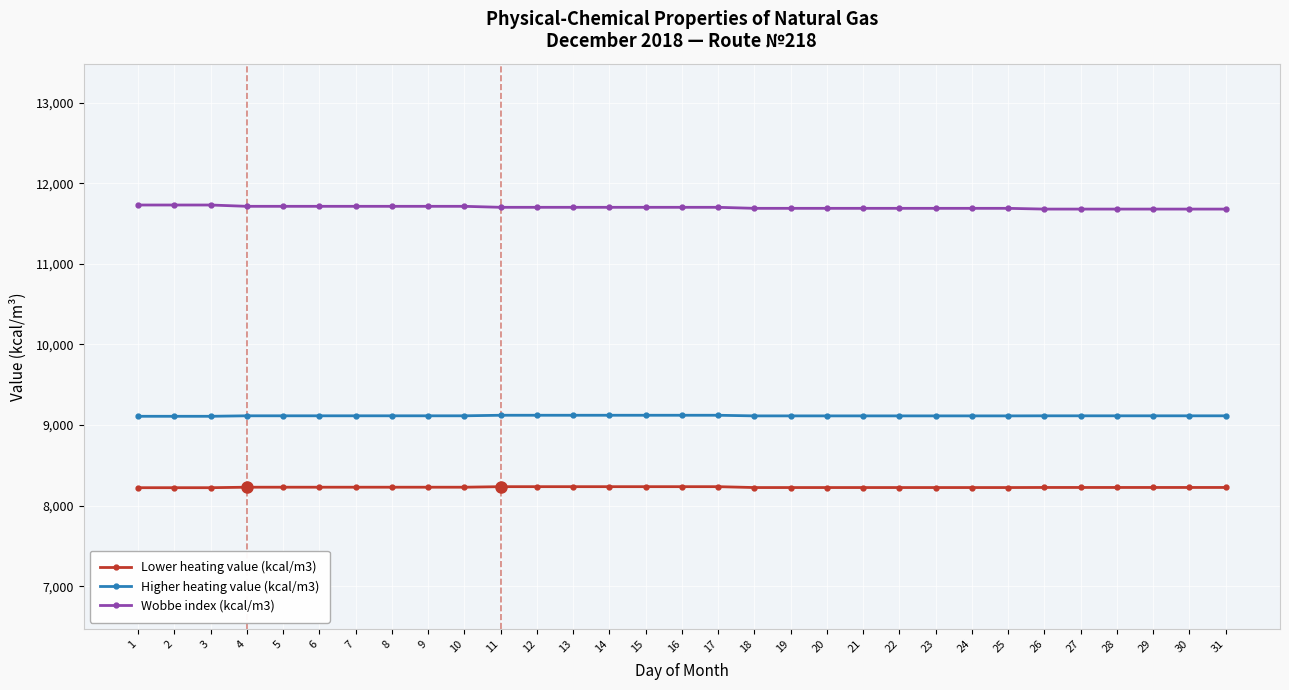

What is the value of the Higher heating value (kcal/m3) point at the 14th from the left?

9122.4